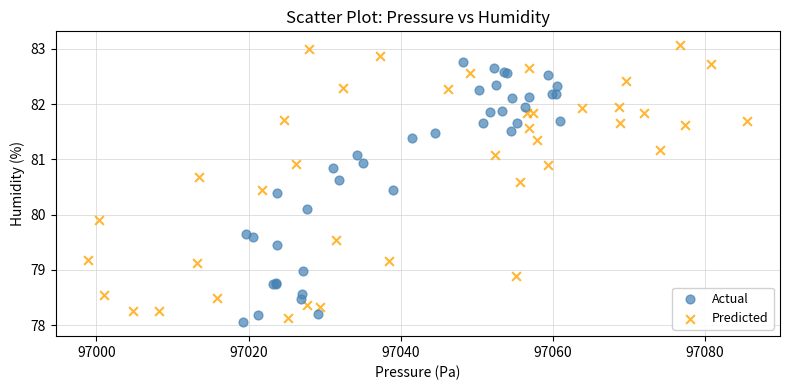

Which series contains the highest Y value?

Predicted